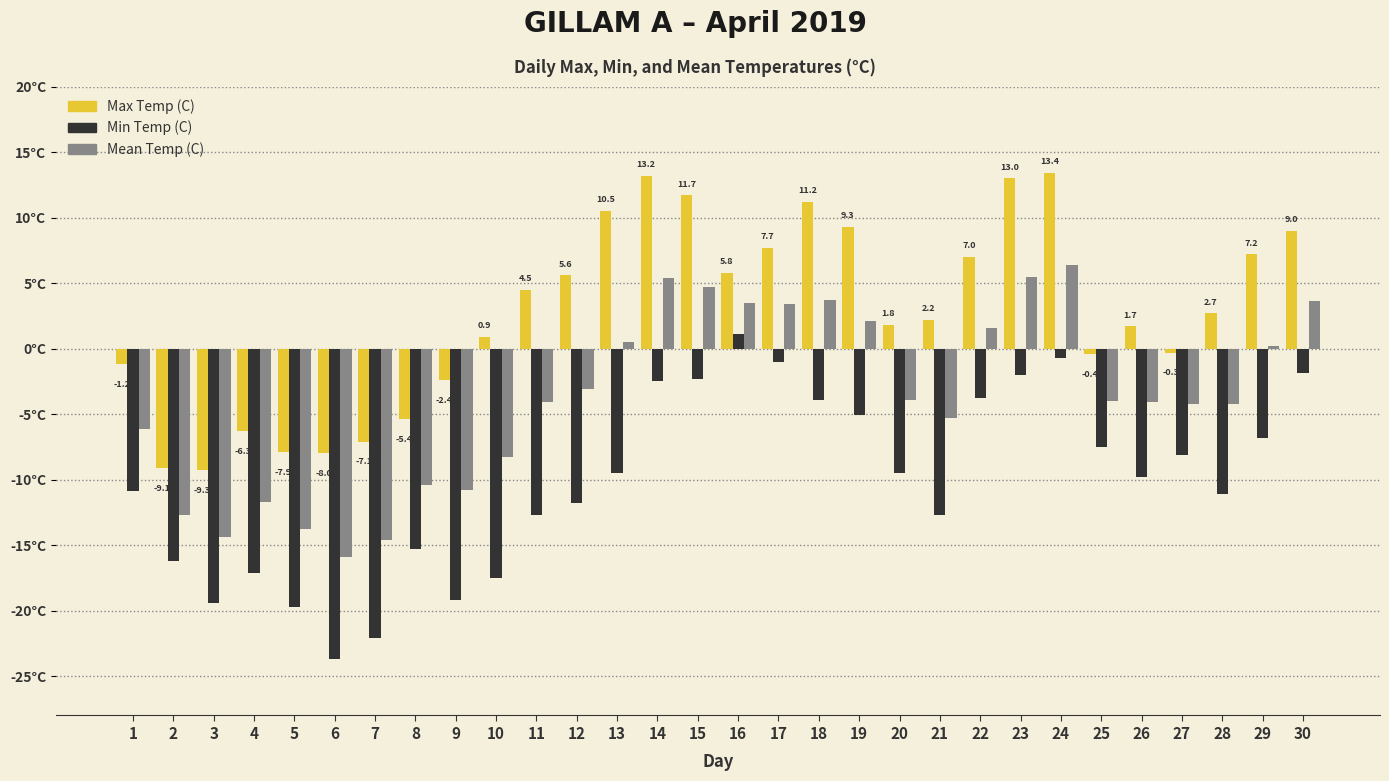

What is the sum of the Min Temp (C) values at 14 and 19?

-7.6